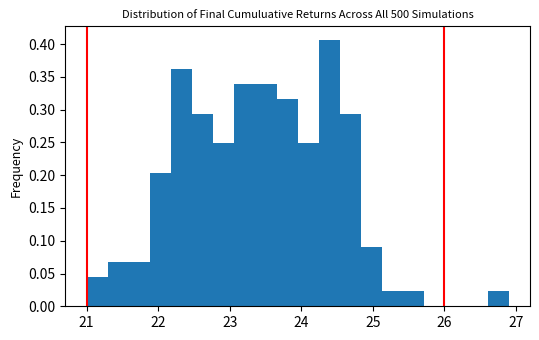

Read against the x-axis, roughly where is the centre of the tallest bar?

24.4